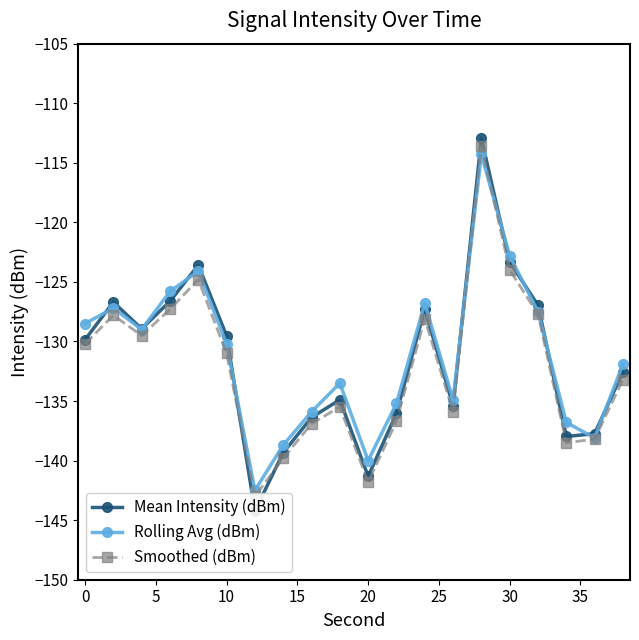

Reading left to right, what are all the values shown in this chart?

Mean Intensity (dBm): -129.9	-126.7	-128.9	-126.6	-123.6	-129.5	-144.2	-139.3	-136.4	-134.9	-141.3	-136.0	-127.3	-135.4	-113.0	-123.3	-127.0	-138.0	-137.7	-132.6
Rolling Avg (dBm): -128.5	-127.2	-129.0	-125.8	-124.1	-130.2	-142.5	-138.7	-135.9	-133.5	-140.0	-135.2	-126.8	-134.9	-114.3	-122.8	-127.5	-136.8	-138.1	-131.9
Smoothed (dBm): -130.2	-127.8	-129.5	-127.3	-124.8	-131.0	-143.0	-139.8	-136.9	-135.5	-141.8	-136.7	-128.1	-135.9	-113.6	-124.0	-127.7	-138.5	-138.2	-133.2